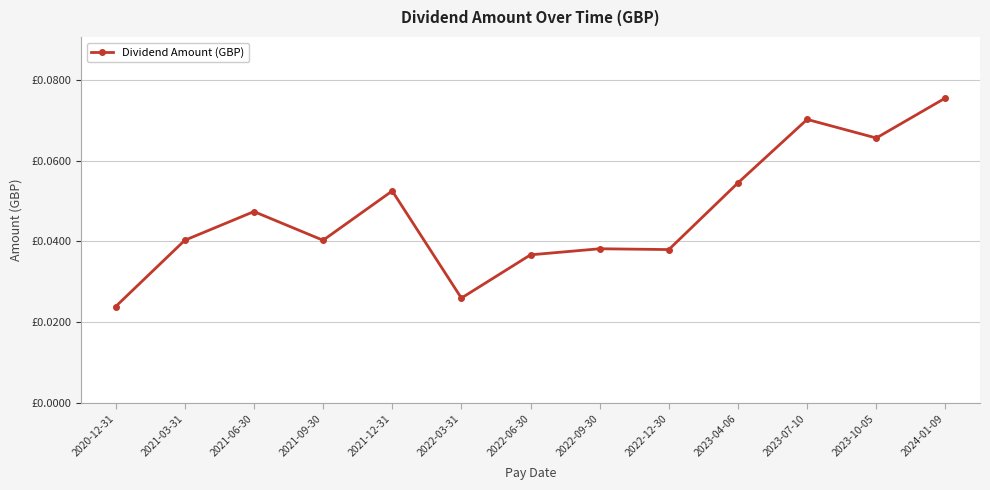

List the labels in order of value, smallest first.

2020-12-31, 2022-03-31, 2022-06-30, 2022-12-30, 2022-09-30, 2021-03-31, 2021-09-30, 2021-06-30, 2021-12-31, 2023-04-06, 2023-10-05, 2023-07-10, 2024-01-09